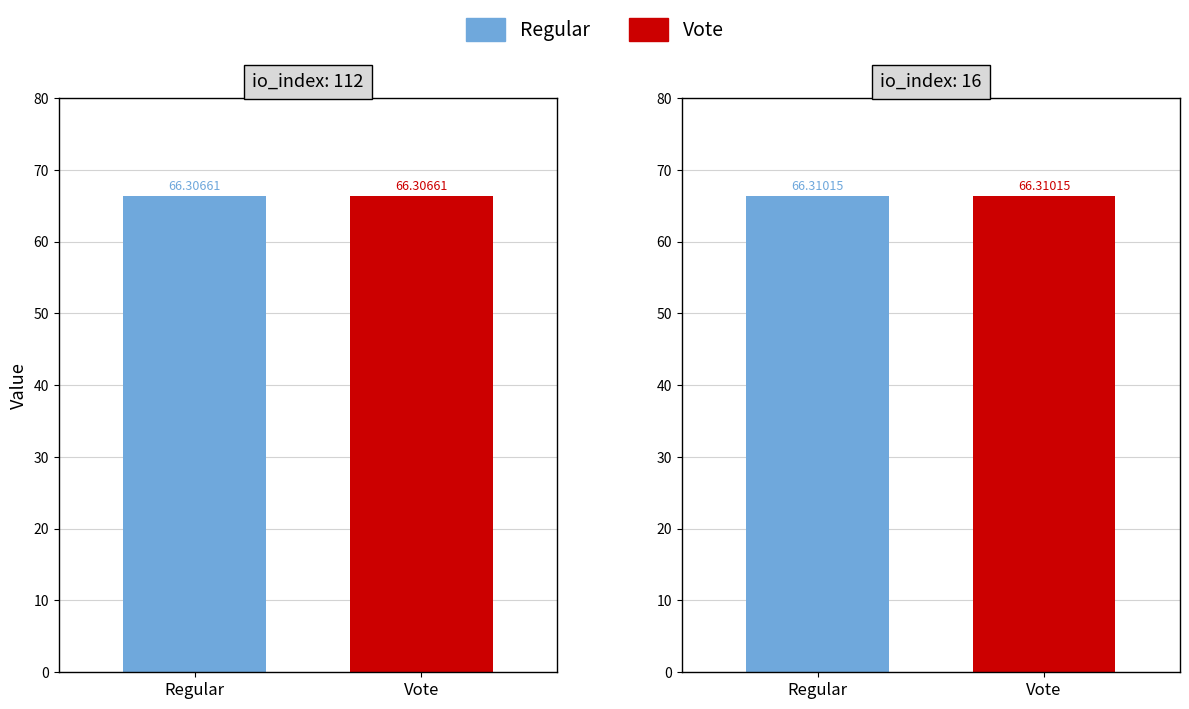

Does the chart contain any negative values?

No